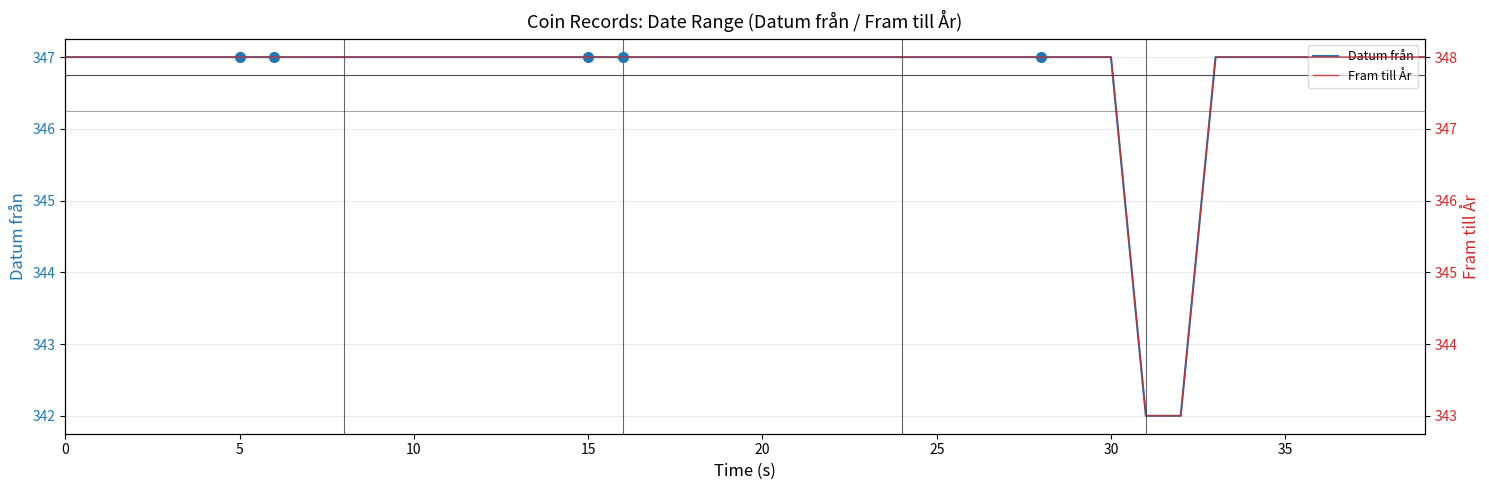

The Datum från series shows 347 at 16. True or false?

True